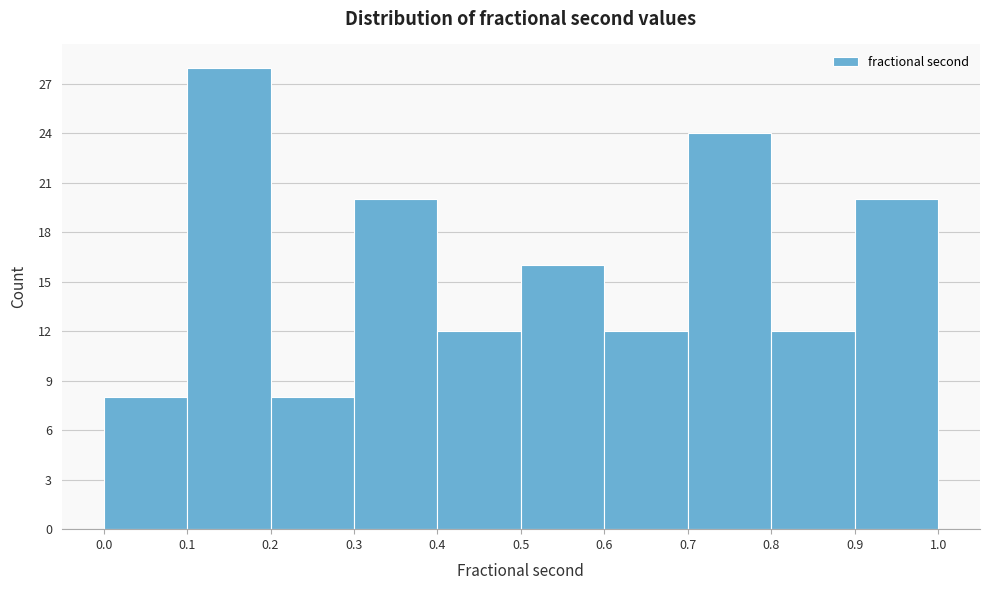

Reading left to right, list every bar in this chart as the range it spans on the x-axis followed by its height. The values are not printed on the chart, so give them approximately, as read against the axis.

0.0 to 0.1: 8
0.1 to 0.2: 28
0.2 to 0.3: 8
0.3 to 0.4: 20
0.4 to 0.5: 12
0.5 to 0.6: 16
0.6 to 0.7: 12
0.7 to 0.8: 24
0.8 to 0.9: 12
0.9 to 1.0: 20